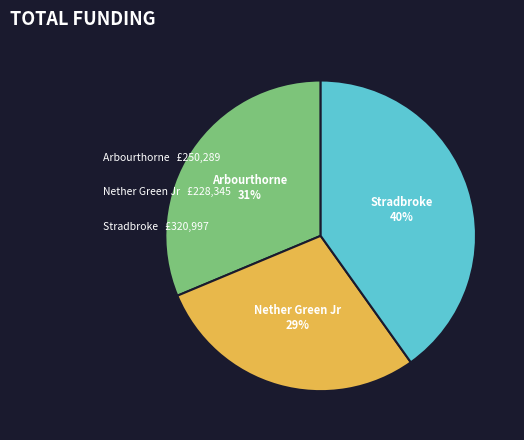

How many segments does this pie chart have?

3